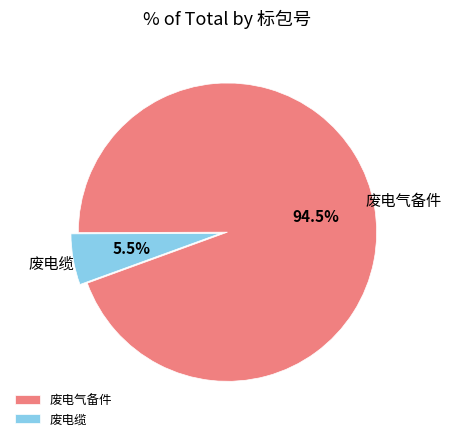

Is there any slice that represents more than half of the pie?

Yes